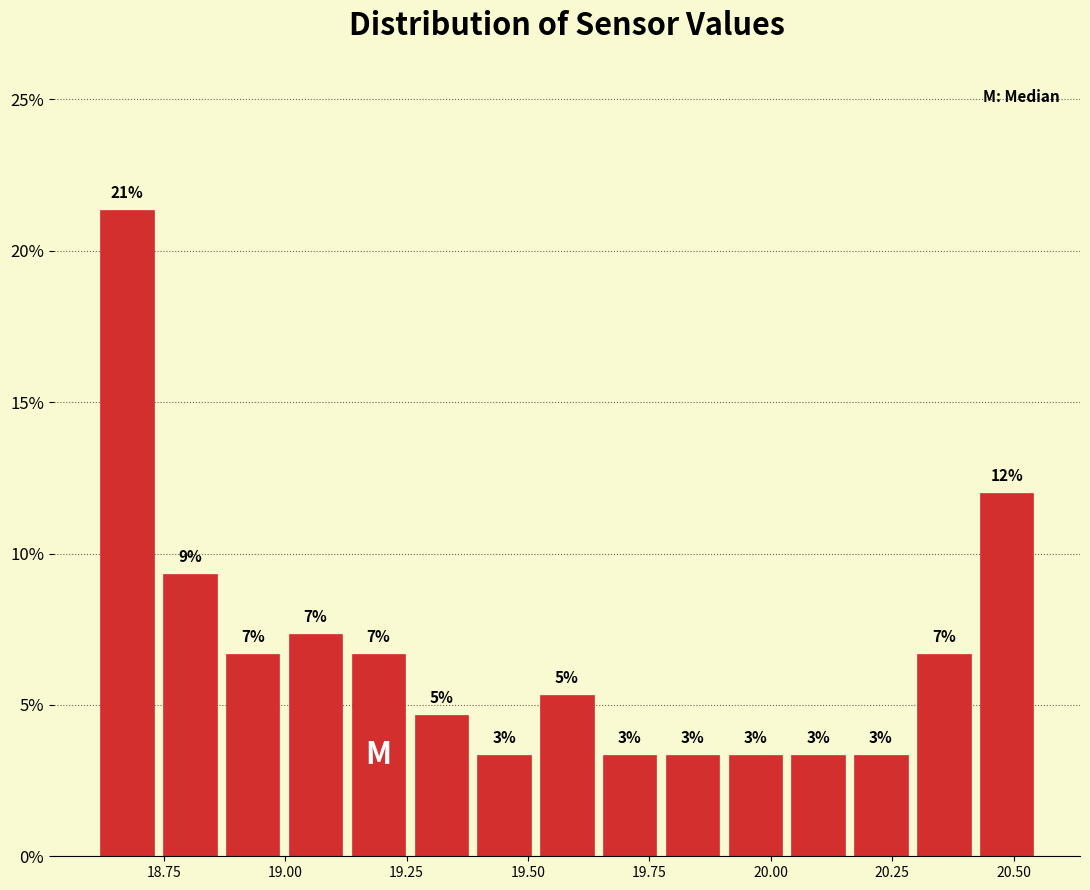

Around what value on the x-axis is the tallest bar? Give the approximate position of its centre, as read against the axis.

18.65